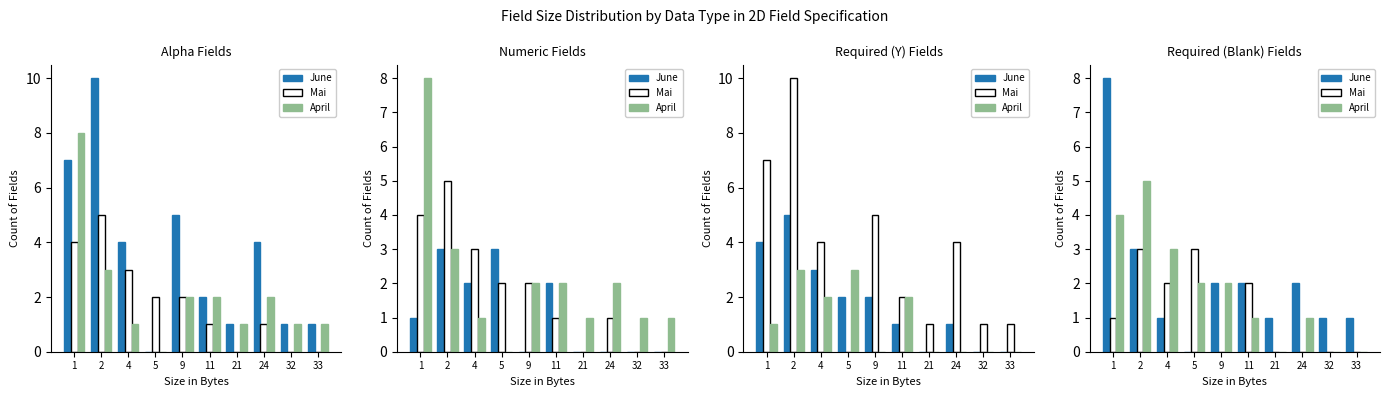

Rank the series by their maximum value, from highest to lowest.

June, April, Mai